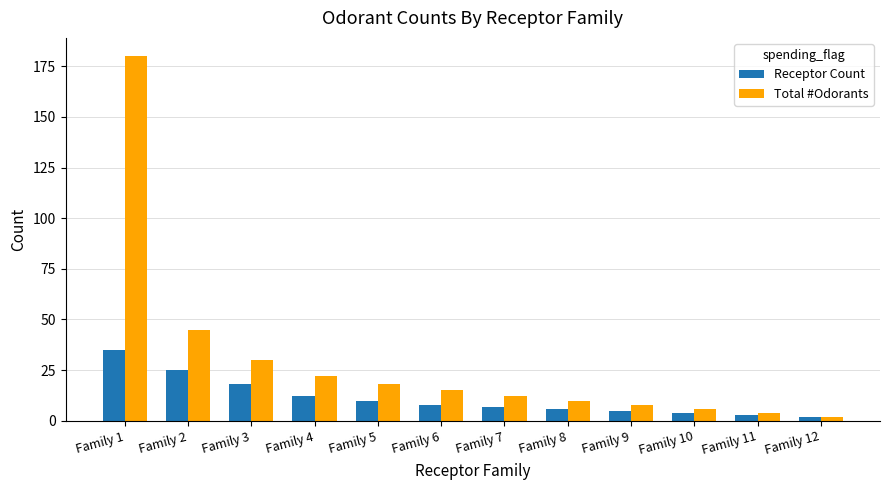

Is it true that Total #Odorants equals 8 at Family 9?

True